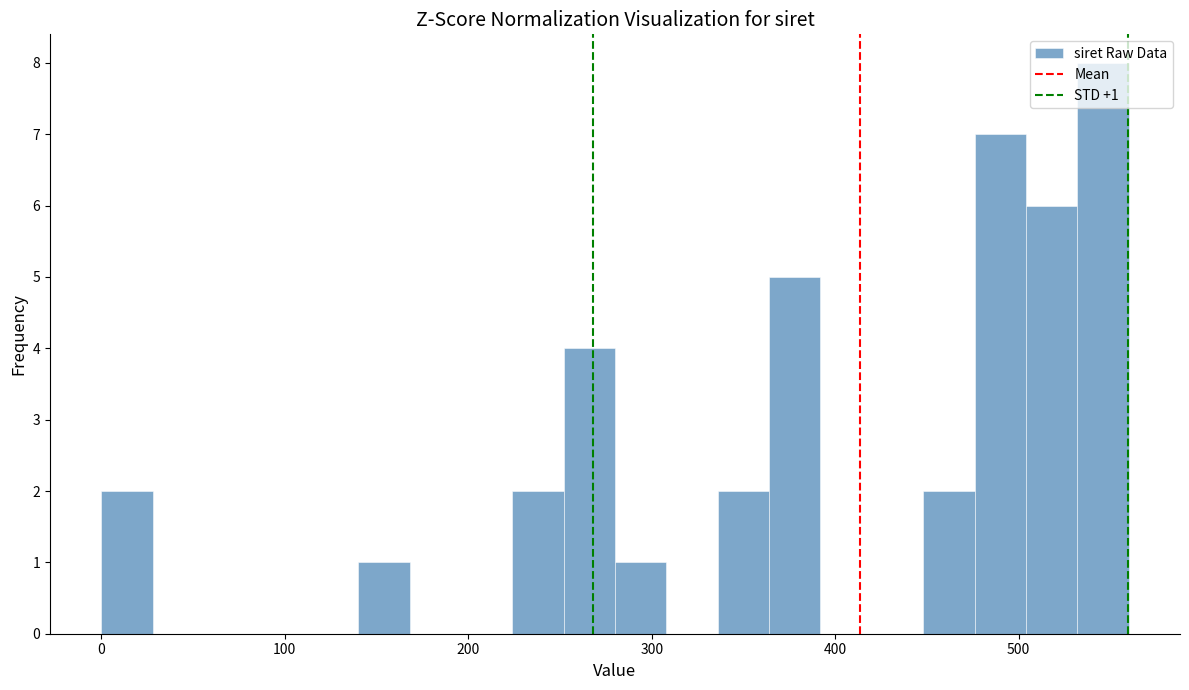

Around what value on the x-axis is the tallest bar? Give the approximate position of its centre, as read against the axis.

550